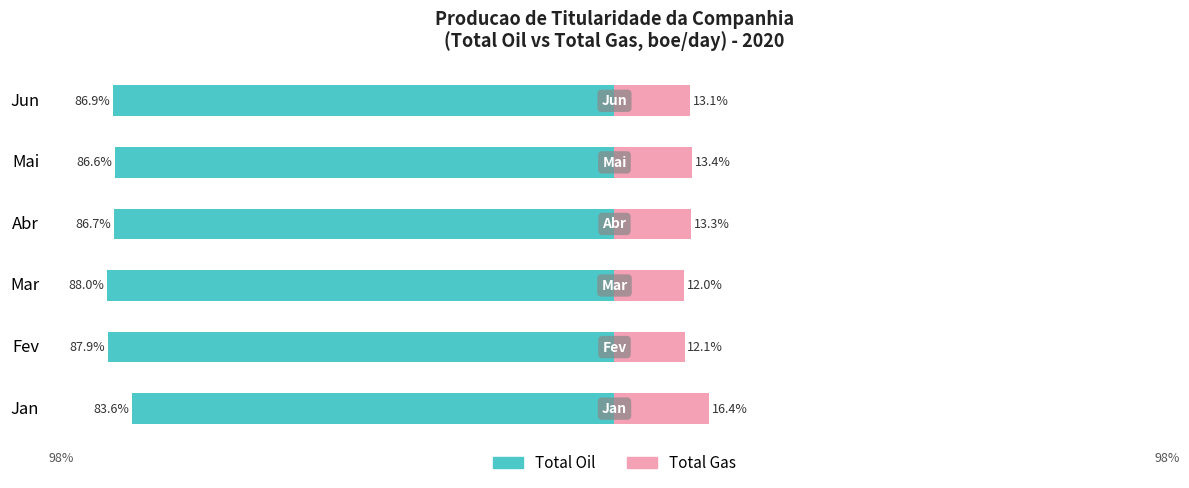

What is the value of the Total Oil (Owner-occupied) bar at the 6th from the left?

-86.9